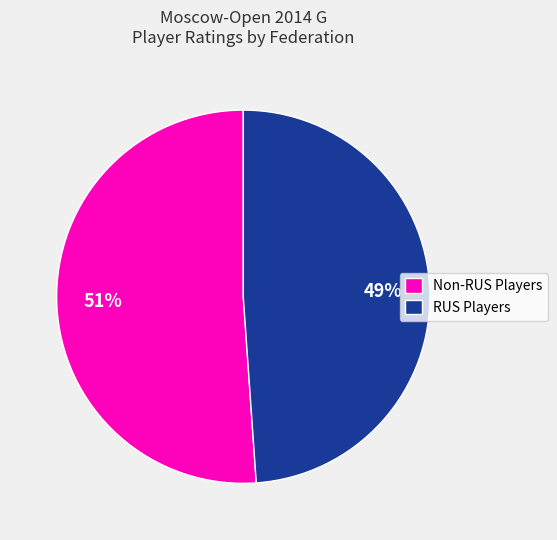

True or false: Non-RUS Players accounts for 61% of the total.

False